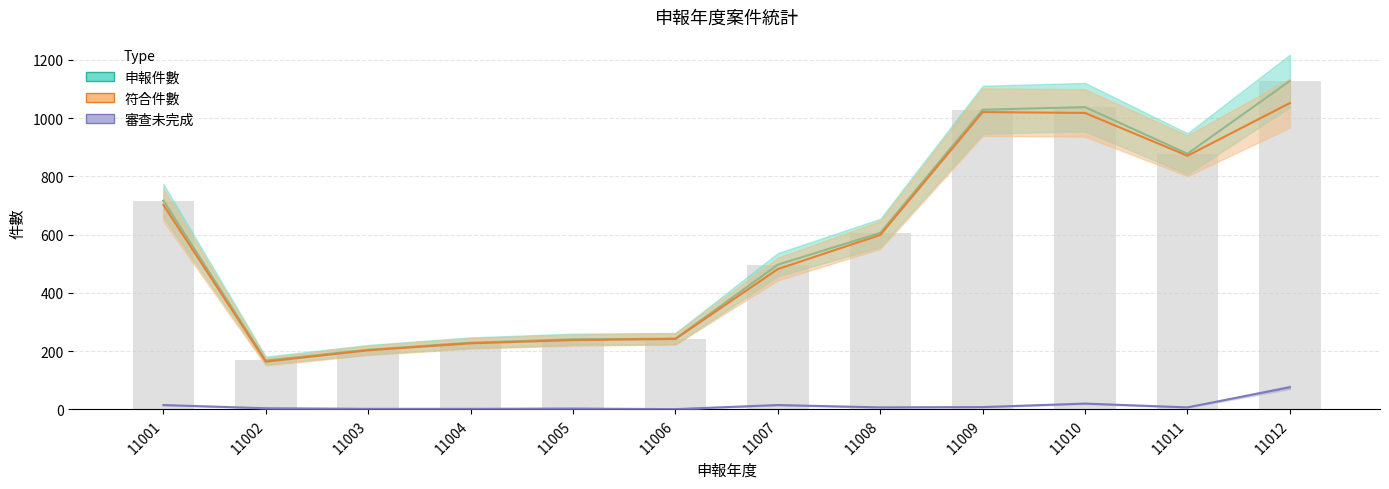

Is the value of 審查未完成 at 11011 greater than the value of 申報件數 at 11012?

No